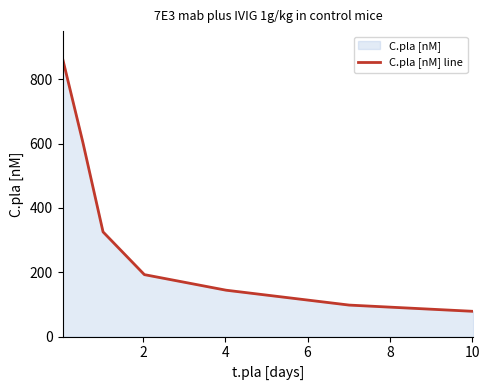

What is the difference between the maximum and minimum values?

784.9